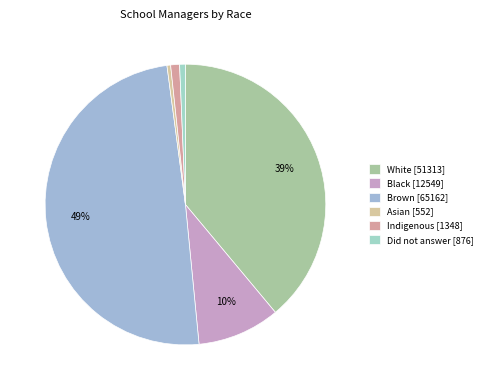

True or false: Indigenous accounts for 6% of the total.

False